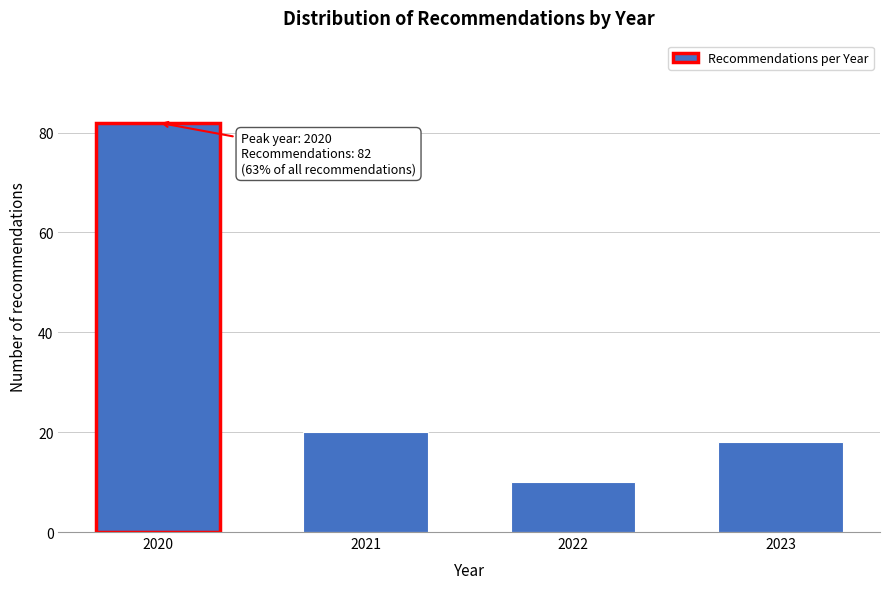

Reading right to left, list all the values displayed in this chart.

18	10	20	82